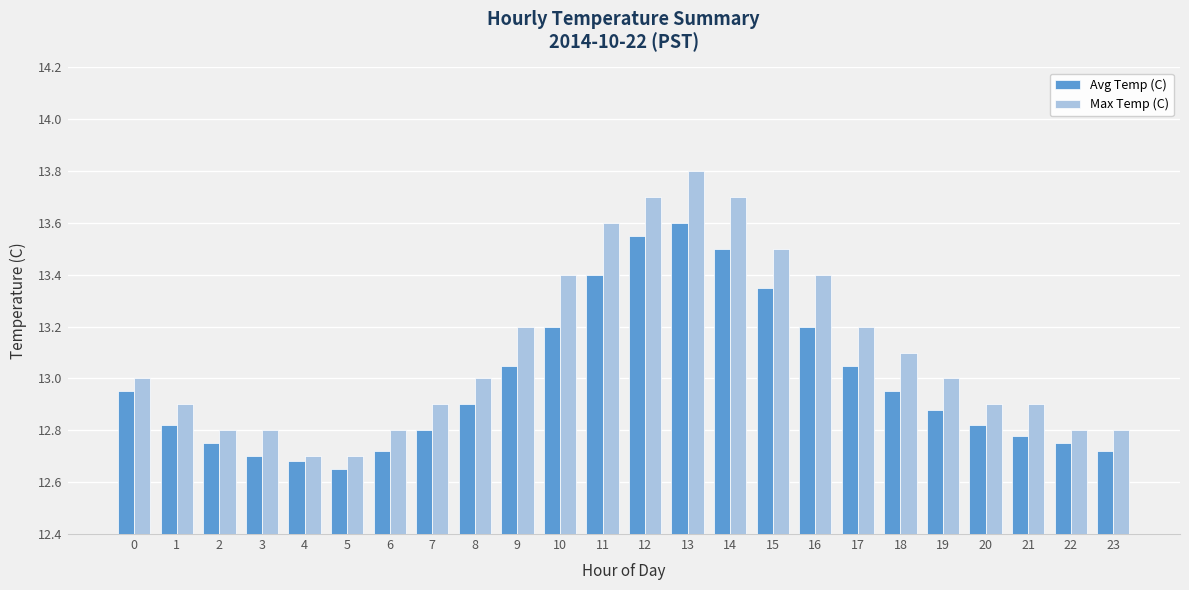

Is the value of Avg Temp (C) at 5 greater than the value of Max Temp (C) at 21?

No